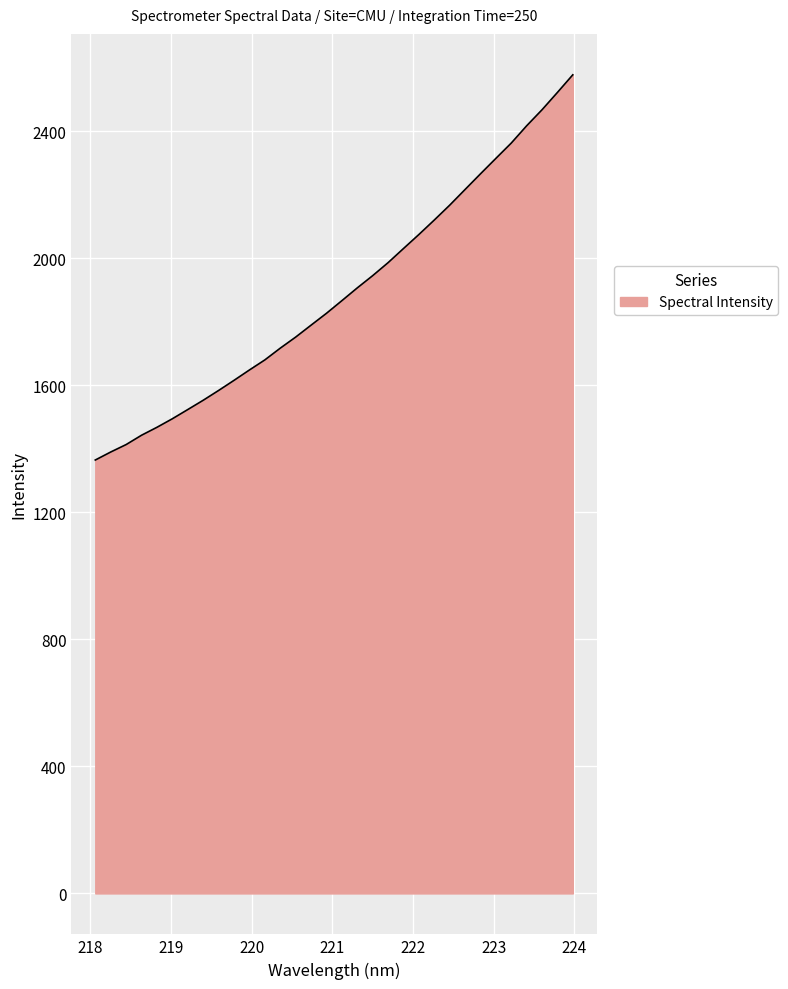

What is the maximum value shown in the chart?

2578.5